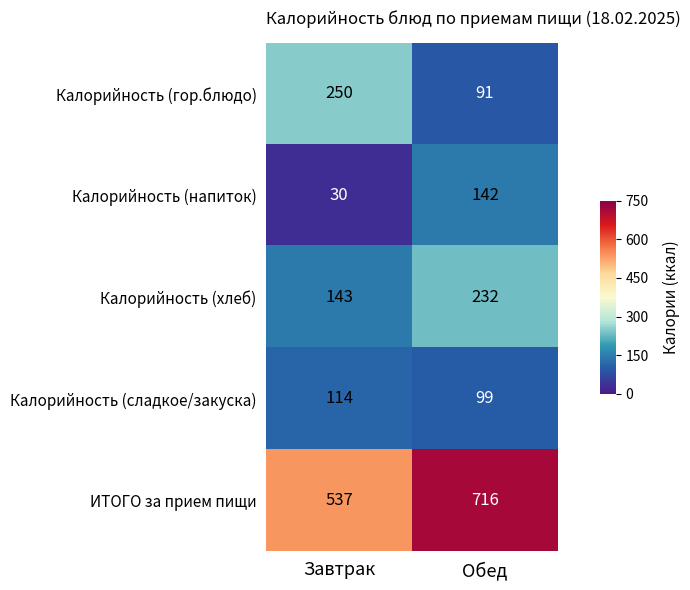

Which label corresponds to the smallest value in the chart?

Завтрак